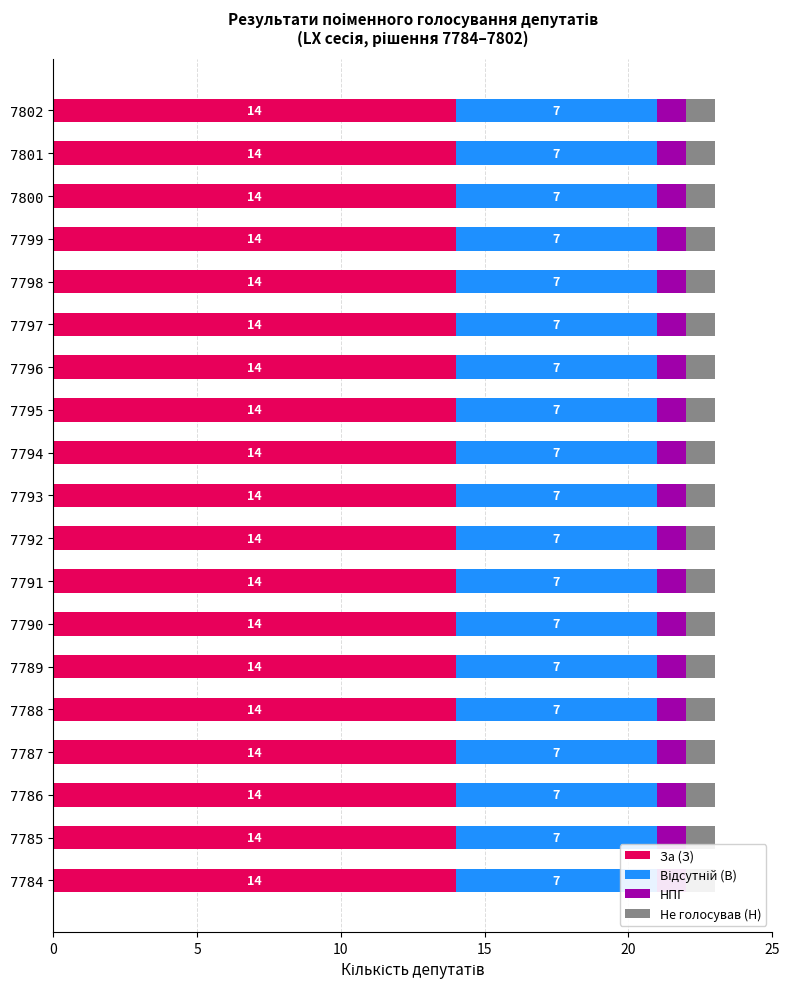

Rank the series at 7798 from highest to lowest value.

За (З), Відсутній (В), НПГ, Не голосував (Н)